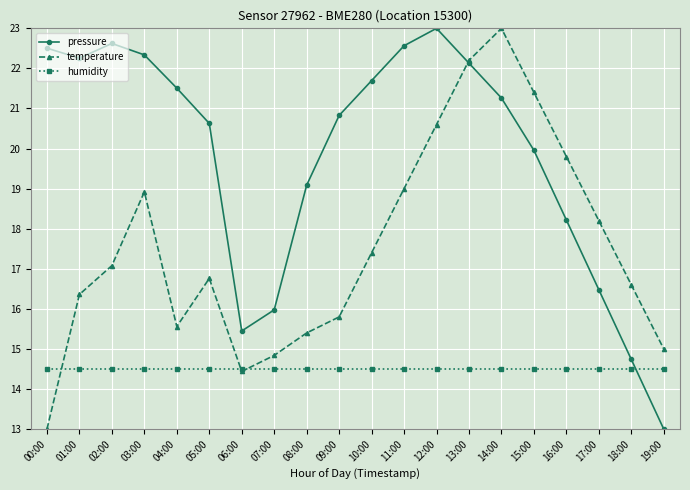

Where do pressure and humidity first cross each other?

18:00 and 19:00